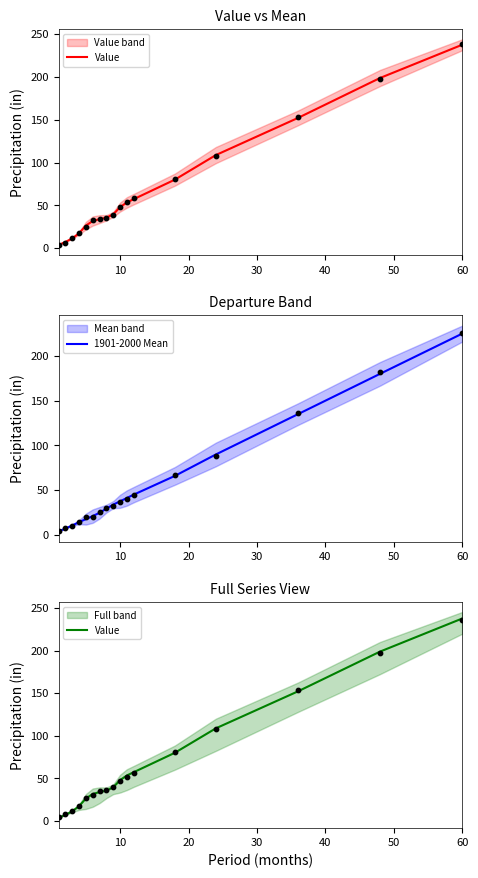

Which series reaches the maximum Y coordinate?

Value